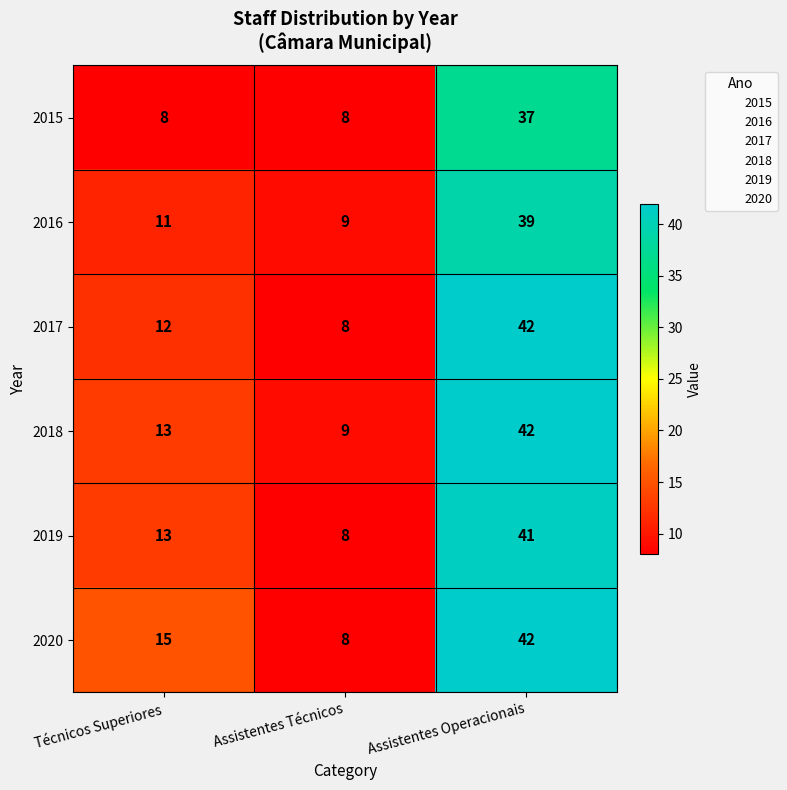

Count the number of data series in this chart.

6